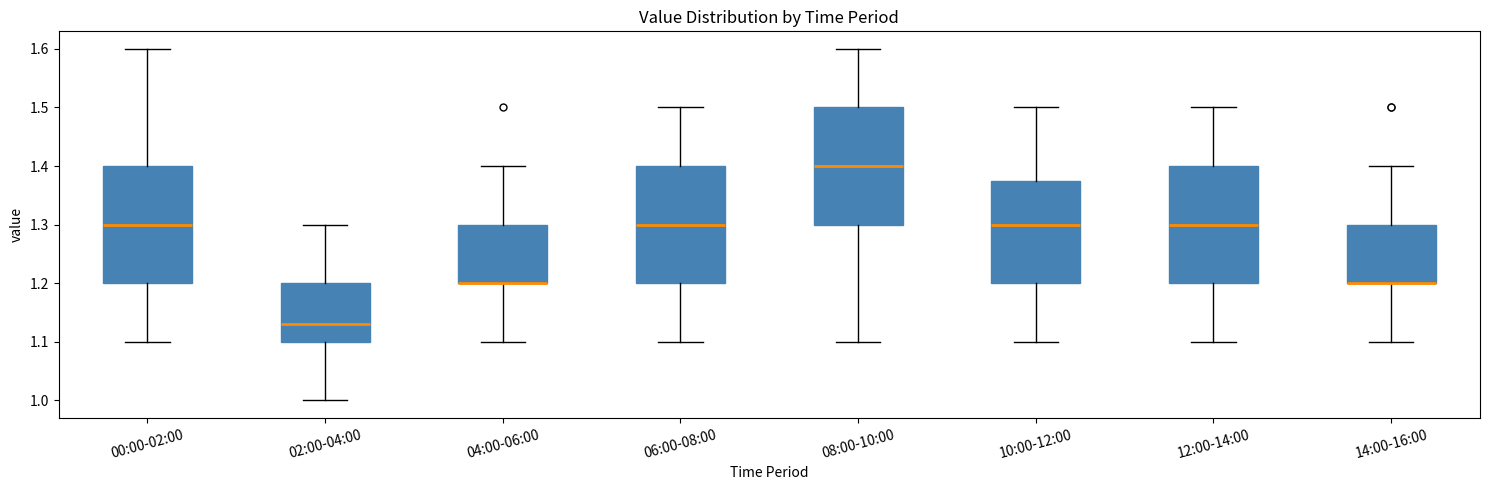

Reading left to right, transcribe this box plot: for each box, give where its median line is, the range the box spans, and where its two whiskers end, as read against the y-axis. The values are not printed on the chart, so give them approximately, as read against the axis.

00:00-02:00: median 1.30, box 1.20 to 1.40, whiskers 1.10 to 1.60
02:00-04:00: median 1.13, box 1.10 to 1.20, whiskers 1.00 to 1.30
04:00-06:00: median 1.20 (drawn on the box's lower edge), box 1.20 to 1.30, whiskers 1.10 to 1.40
06:00-08:00: median 1.30, box 1.20 to 1.40, whiskers 1.10 to 1.50
08:00-10:00: median 1.40, box 1.30 to 1.50, whiskers 1.10 to 1.60
10:00-12:00: median 1.30, box 1.20 to 1.38, whiskers 1.10 to 1.50
12:00-14:00: median 1.30, box 1.20 to 1.40, whiskers 1.10 to 1.50
14:00-16:00: median 1.20 (drawn on the box's lower edge), box 1.20 to 1.30, whiskers 1.10 to 1.40